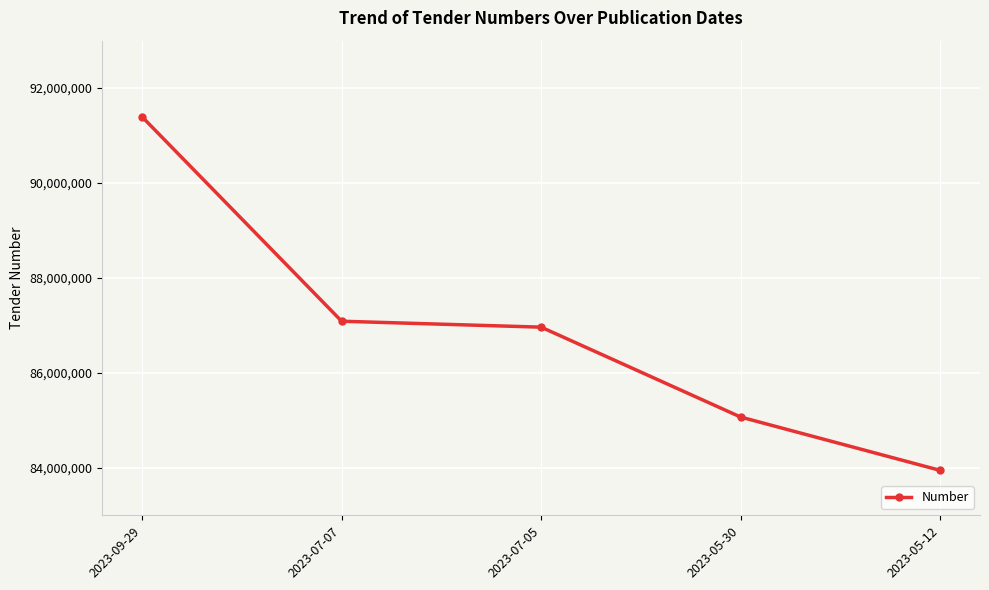

Reading left to right, transcribe all the data shown in this chart.

2023-09-29=91393607	2023-07-07=87088892	2023-07-05=86964070	2023-05-30=85070265	2023-05-12=83946859